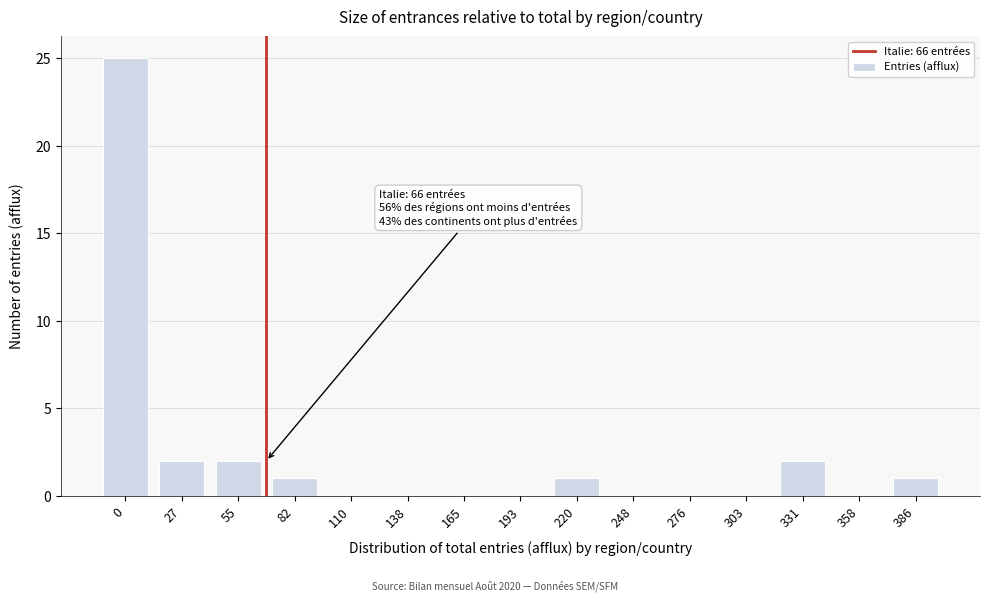

Reading left to right, list all the values displayed in this chart.

0=25	27=2	55=2	82=1	110=0	138=0	165=0	193=0	220=1	248=0	276=0	303=0	331=2	358=0	386=1